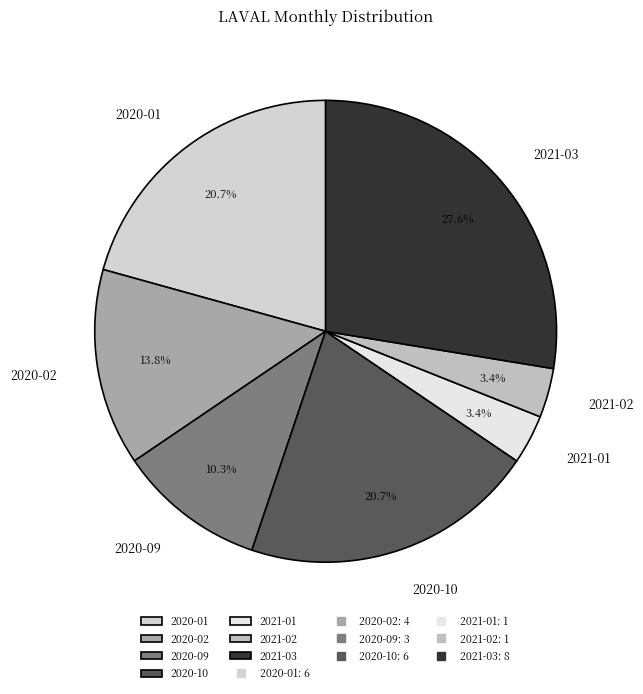

How many segments does this pie chart have?

7